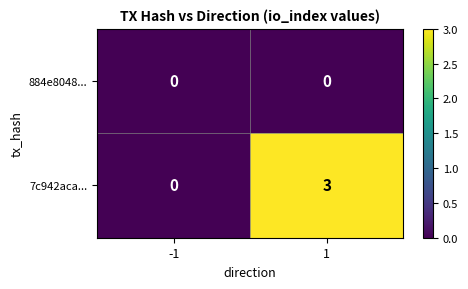

Rank the categories by 7c942aca... value from lowest to highest.

-1, 1